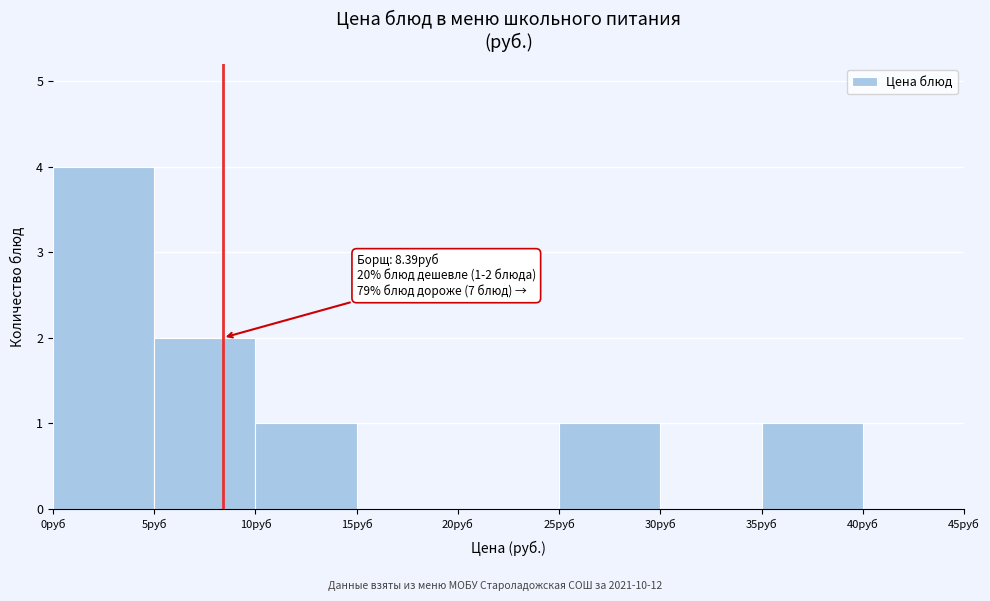

Over which range of the x-axis is the bar tallest?

0 to 5